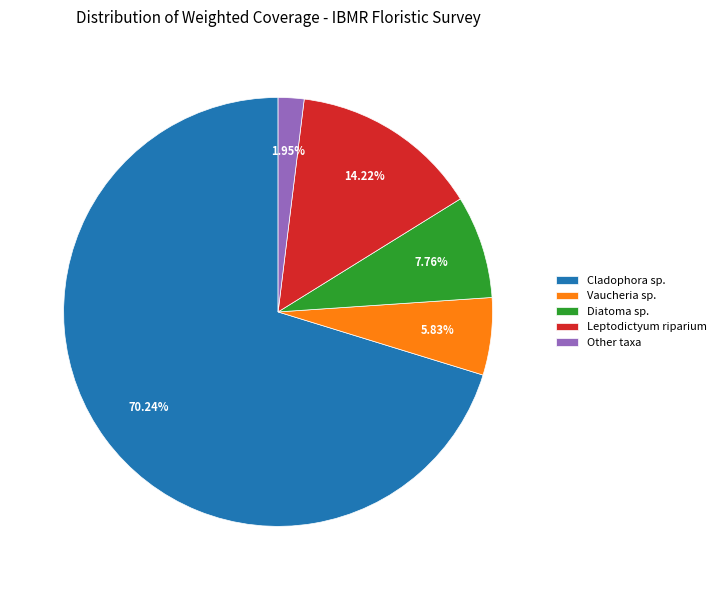

How many segments does this pie chart have?

5